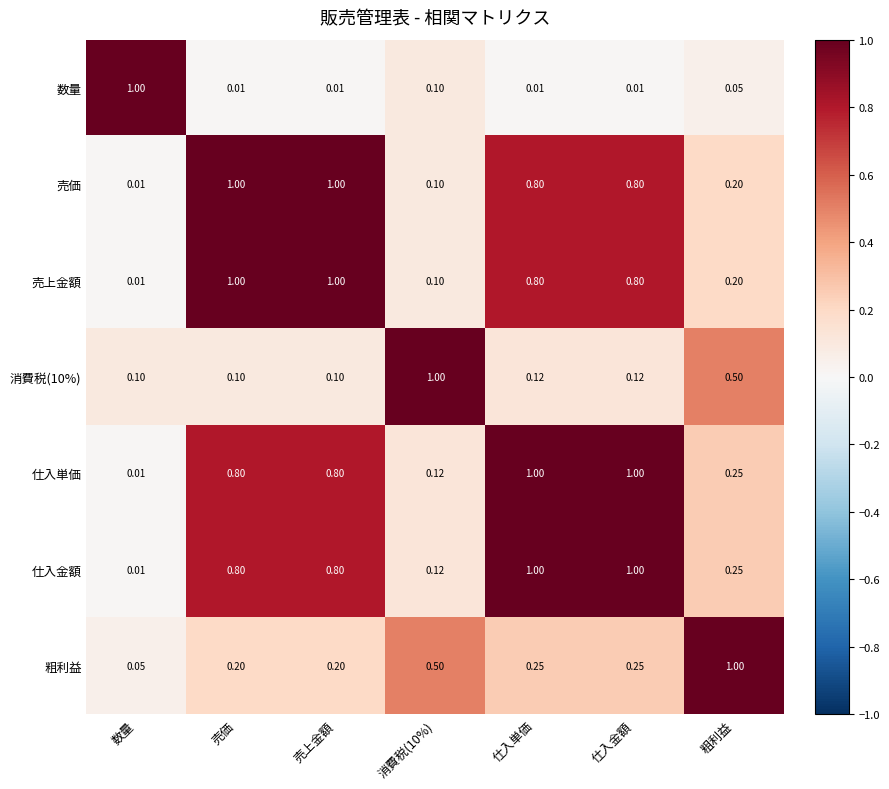

At how many categories does at least one series exceed 0?

7